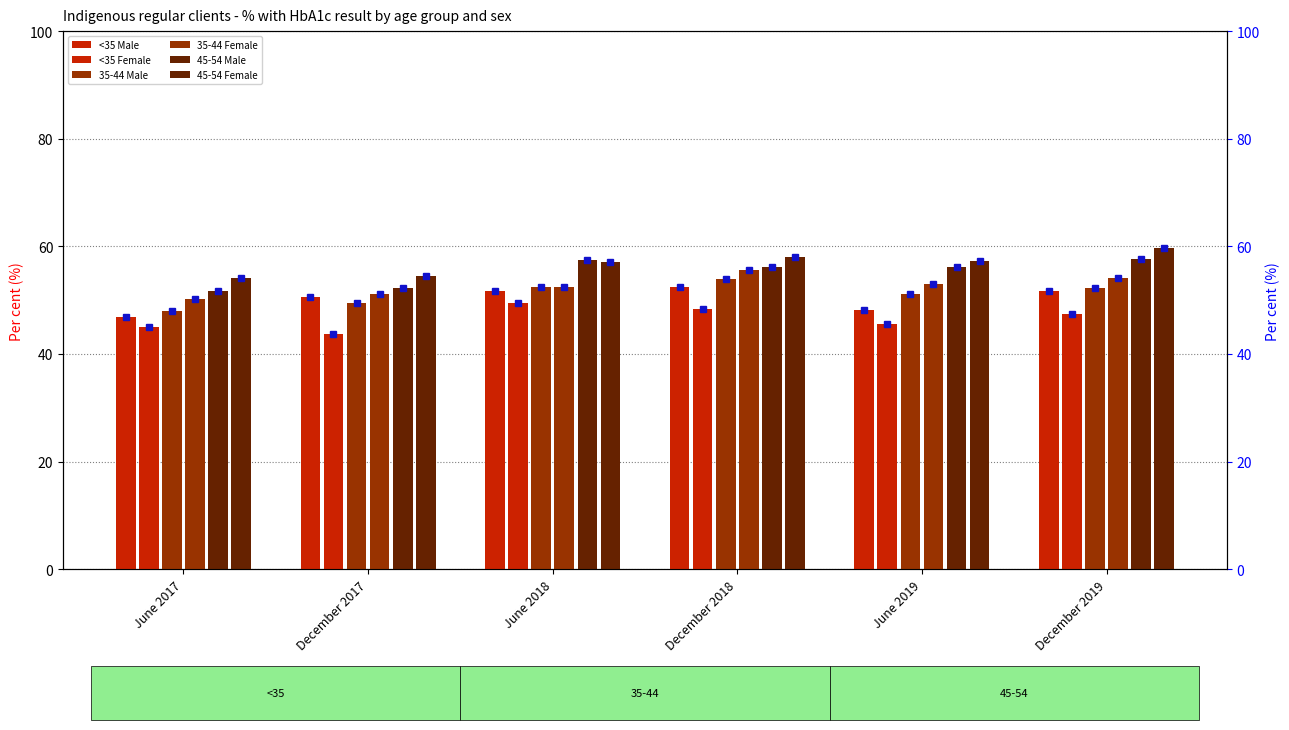

What position from the right is December 2019?

1